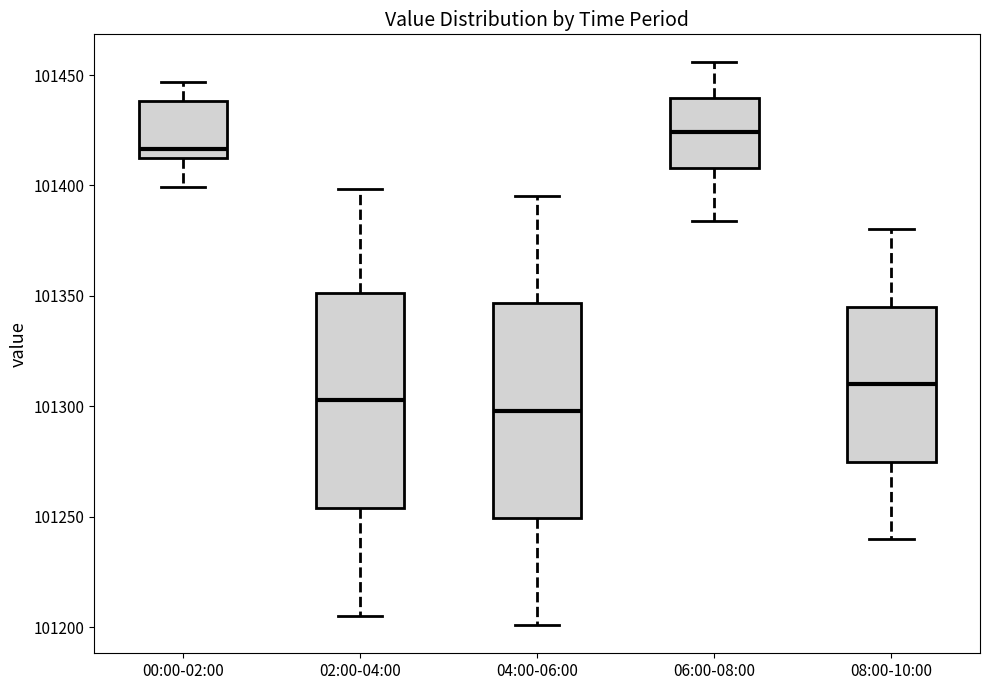

Which box has the lowest median line?

04:00-06:00